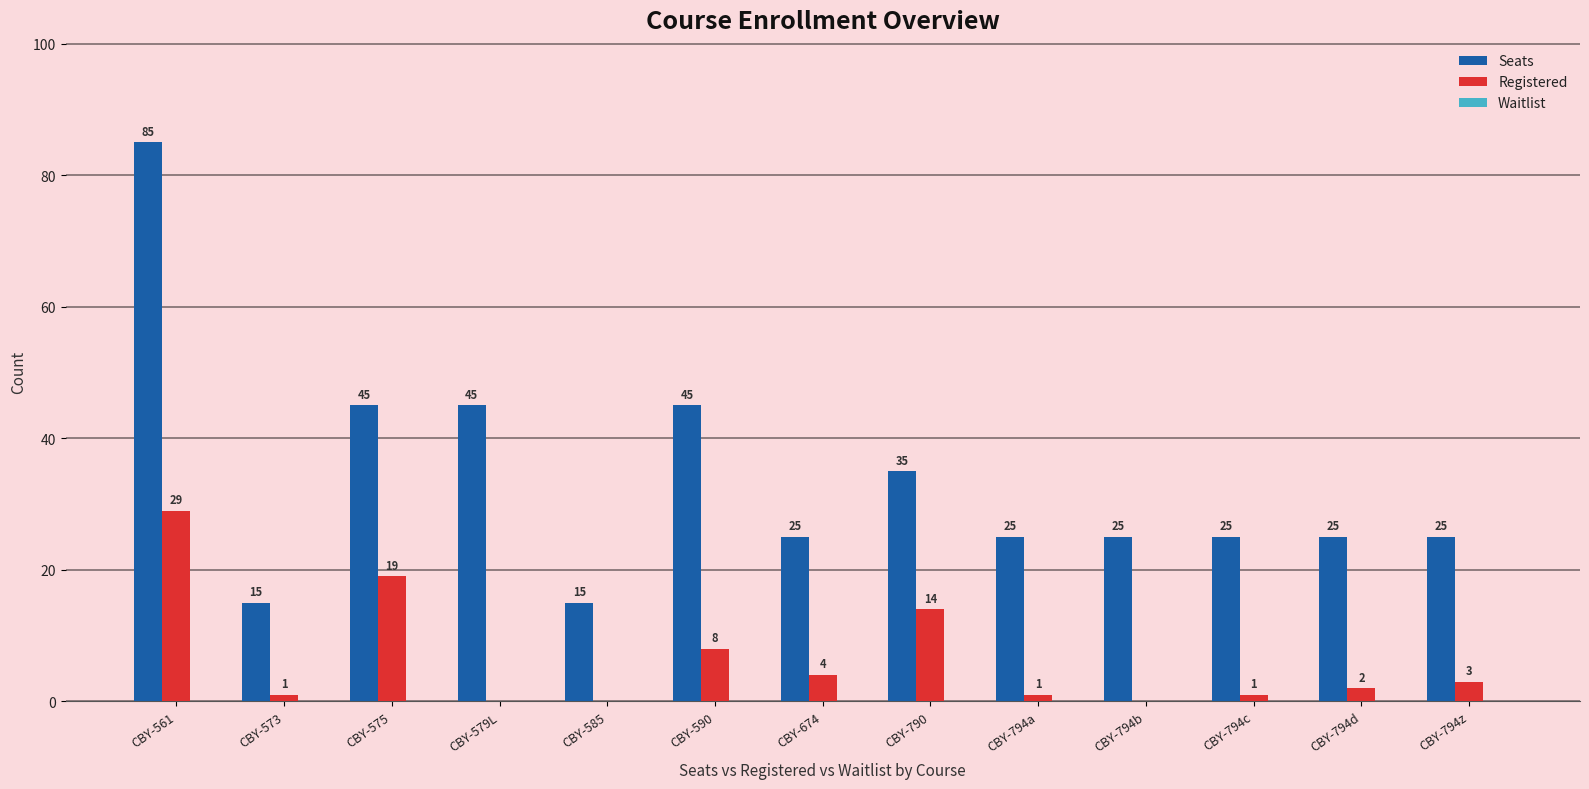

The Registered series shows 14 at CBY-790. True or false?

True